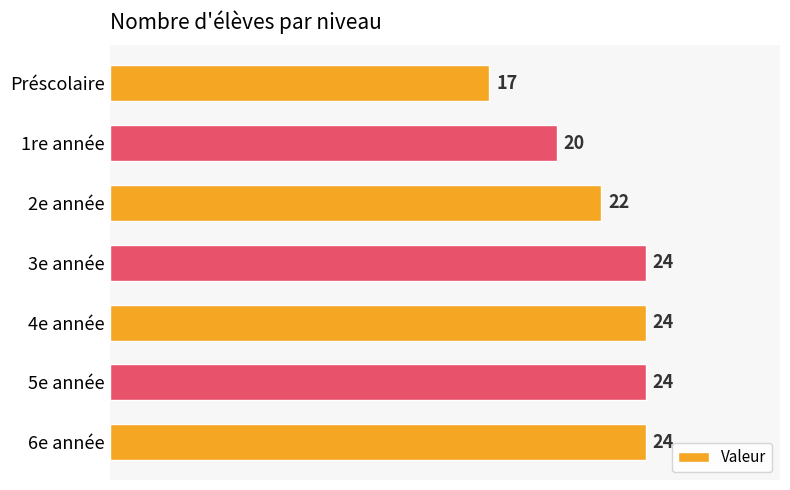

What is the minimum value shown in the chart?

17